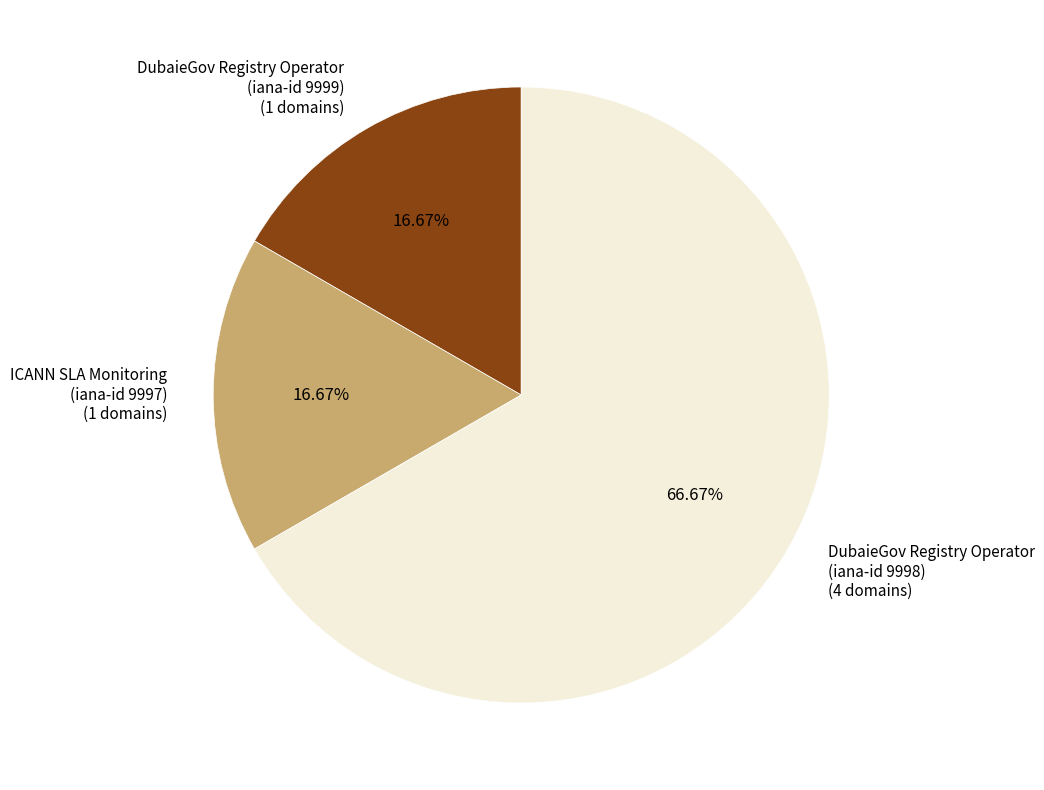

Is there any slice that represents more than half of the pie?

Yes